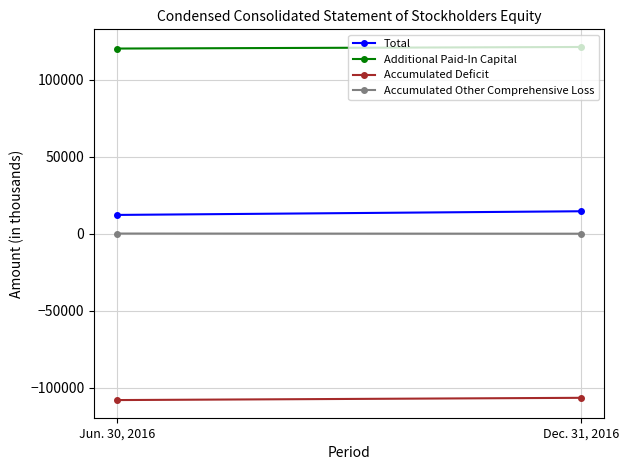

What is the total value across all series at Jun. 30, 2016?

24248